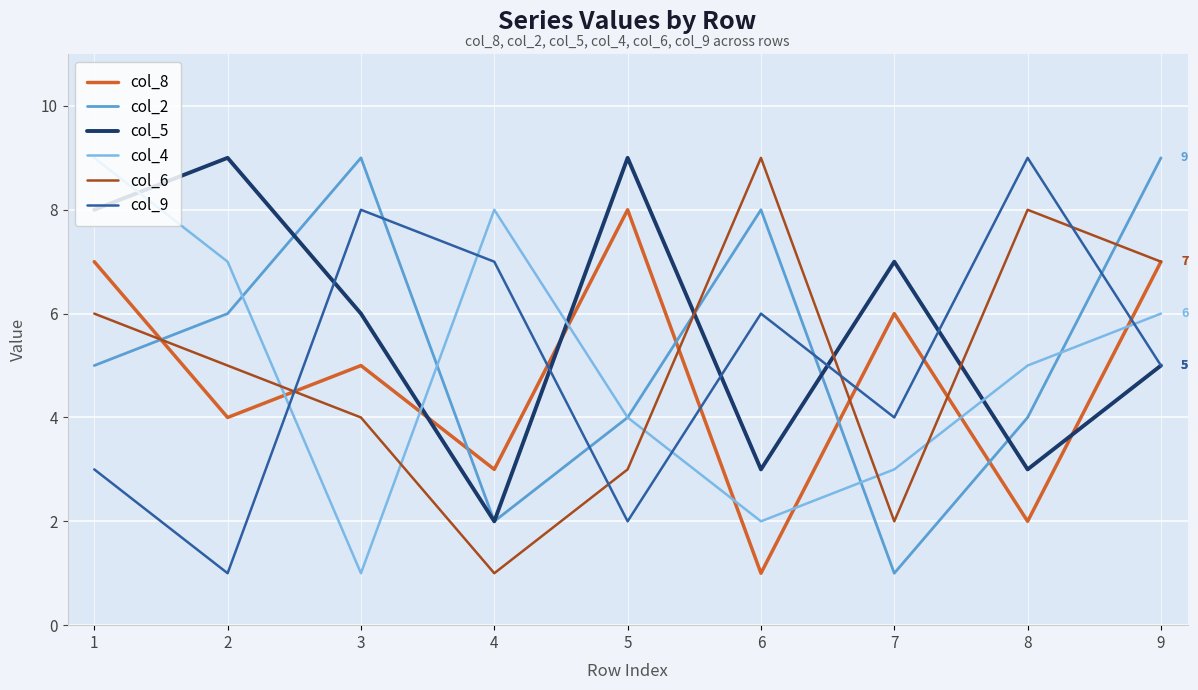

How many col_9 values are between 3 and 7?

5